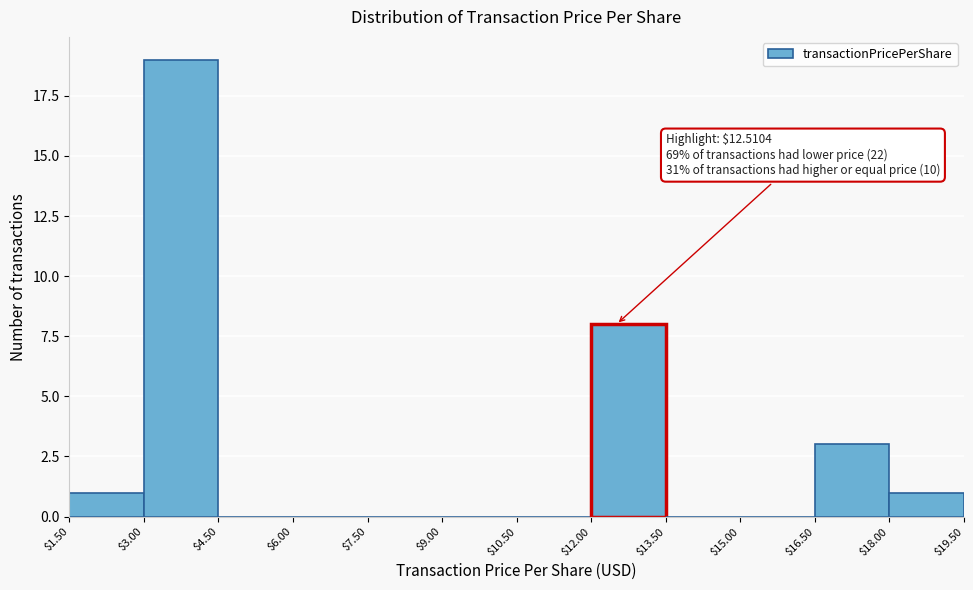

Over which range of the x-axis is the bar tallest?

$3.00 to $4.50